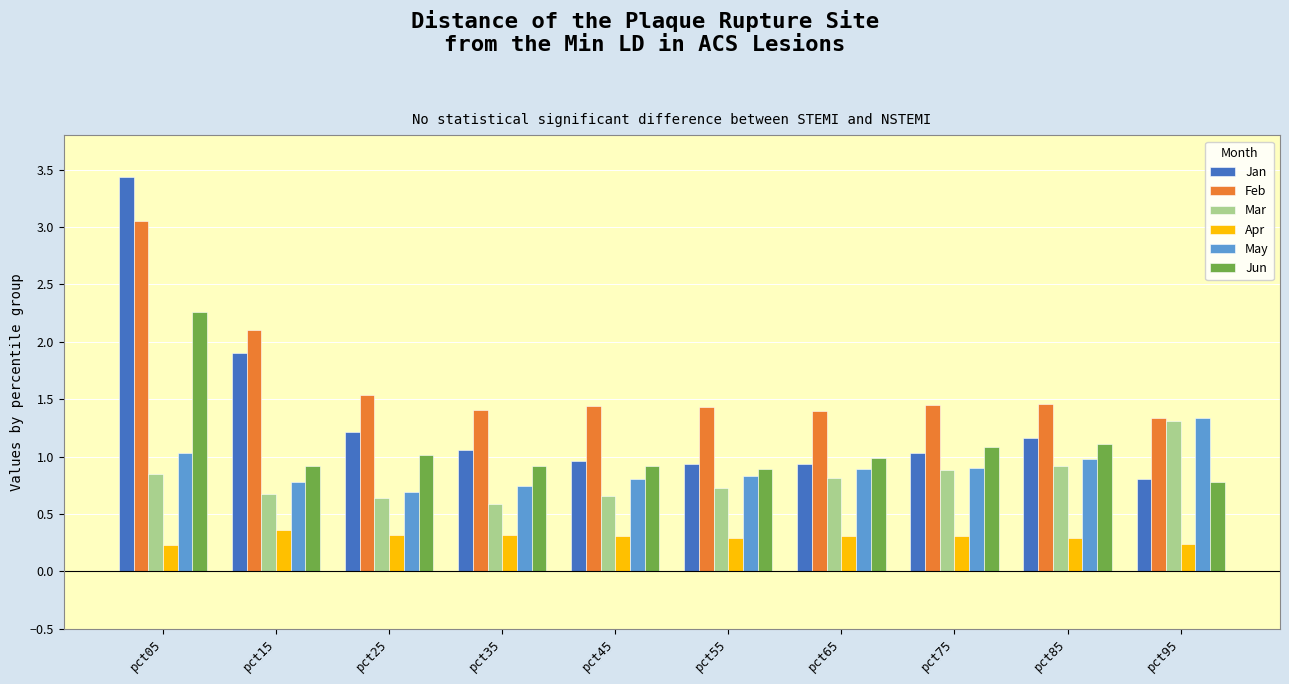

The value of Feb at pct35 is 1.4. True or false?

True